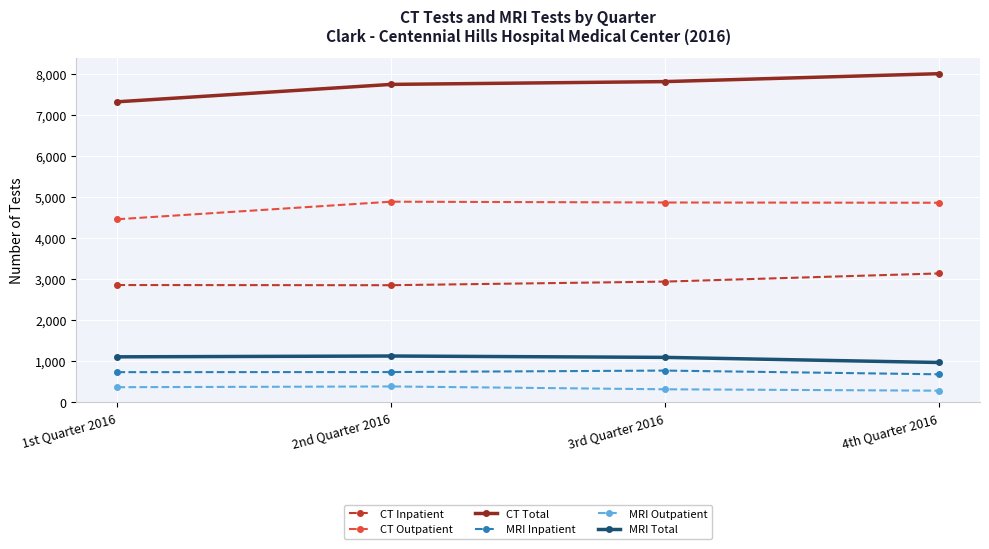

How many interior local peaks does the CT Outpatient series have?

1